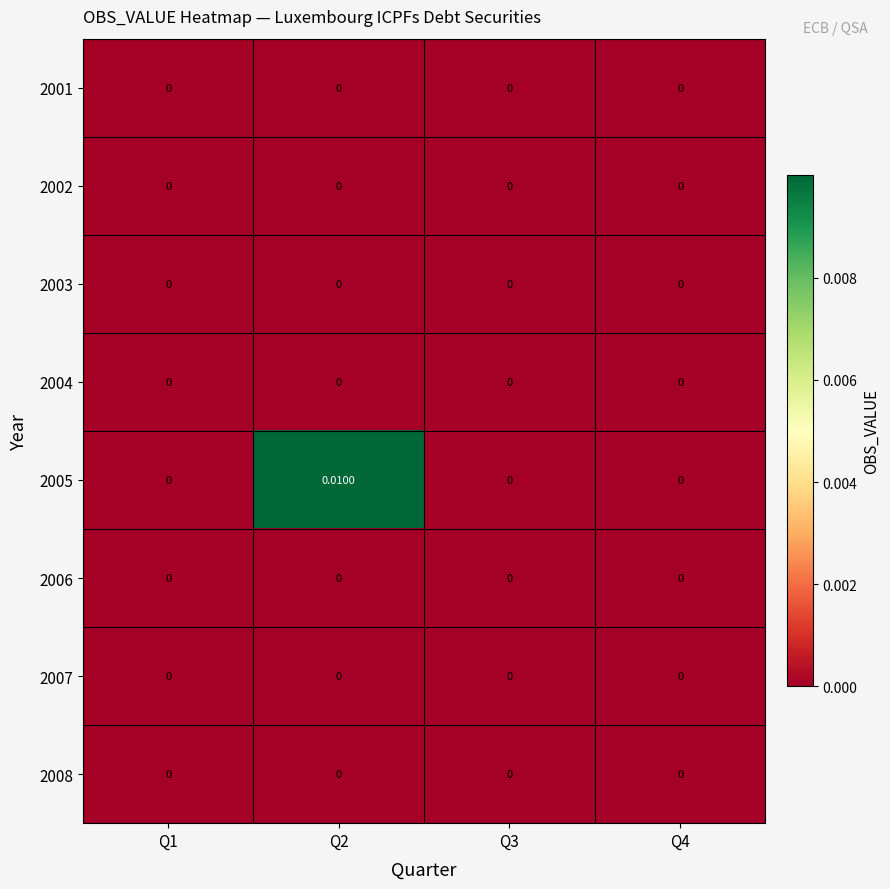

Which series has the widest spread of values?

2005